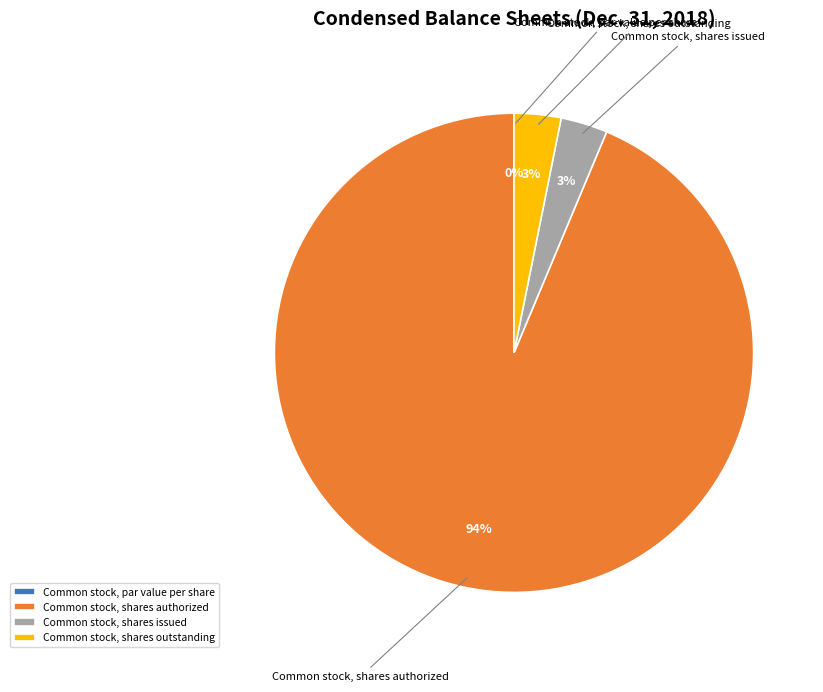

Which slice is the largest?

Common stock, shares authorized